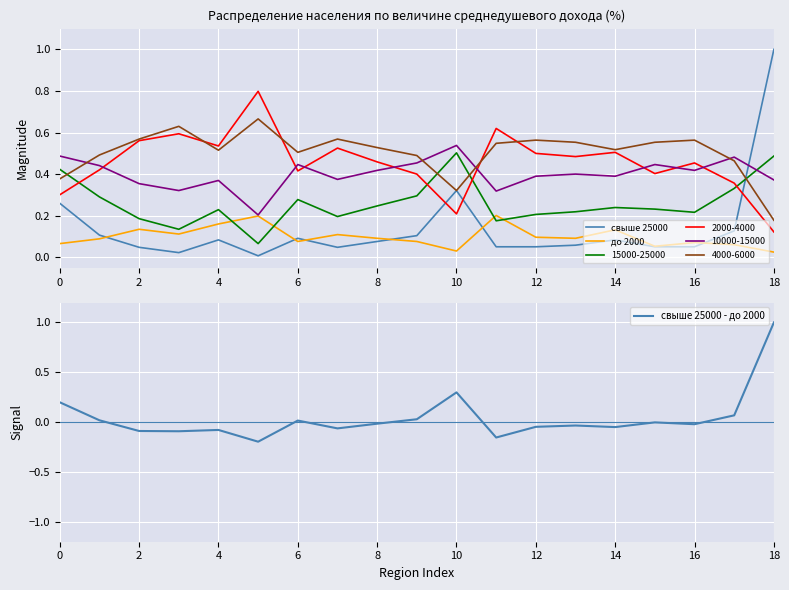

The value of 4000-6000 at 8 is 0.7. True or false?

False